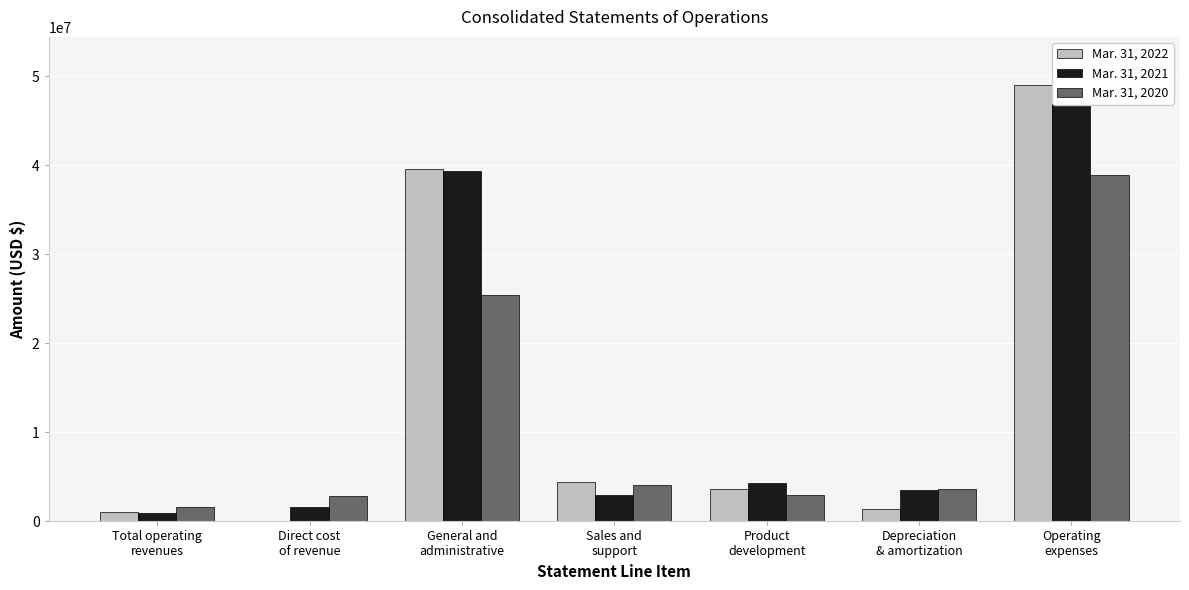

Read the Mar. 31, 2022 value at Direct cost
of revenue, to the nearest 10.

5000